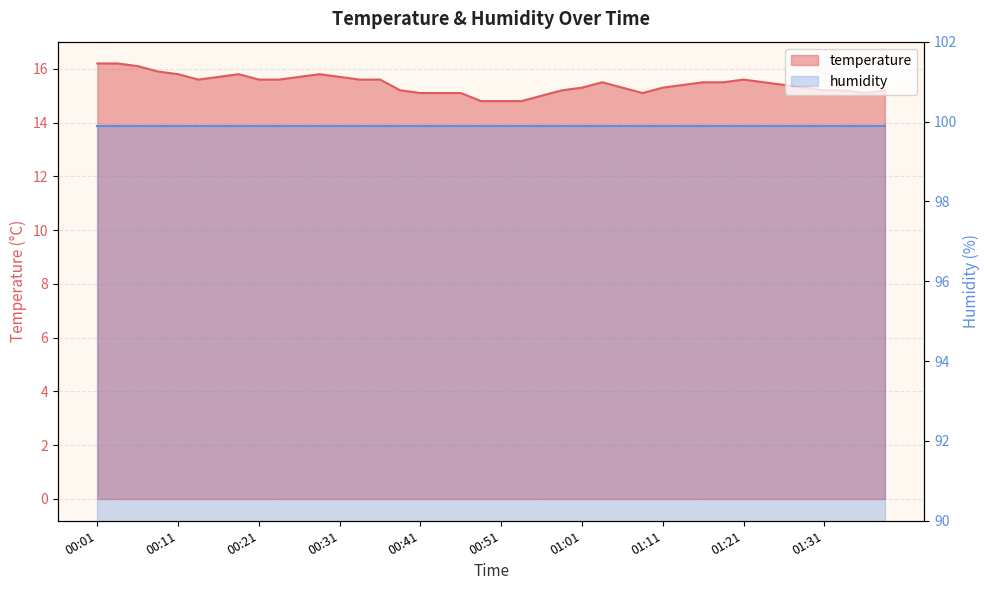

What is the difference between the values at 00:43 and 01:01?

0.2